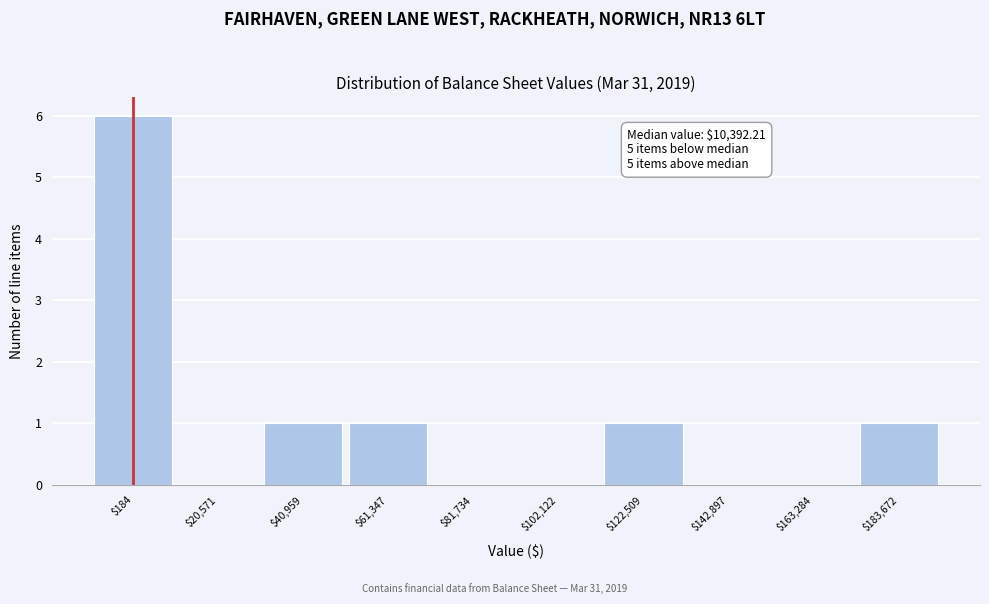

Is it true that the value at $183,672 is 2?

False